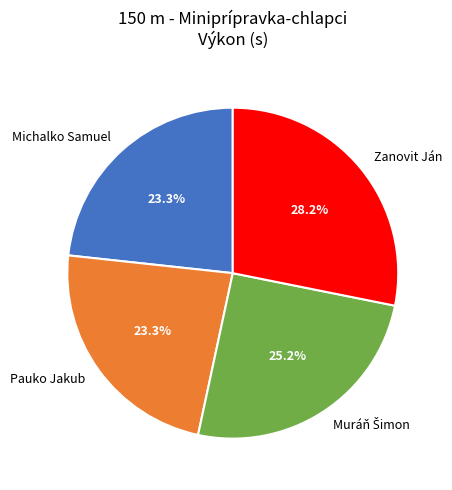

How many segments does this pie chart have?

4